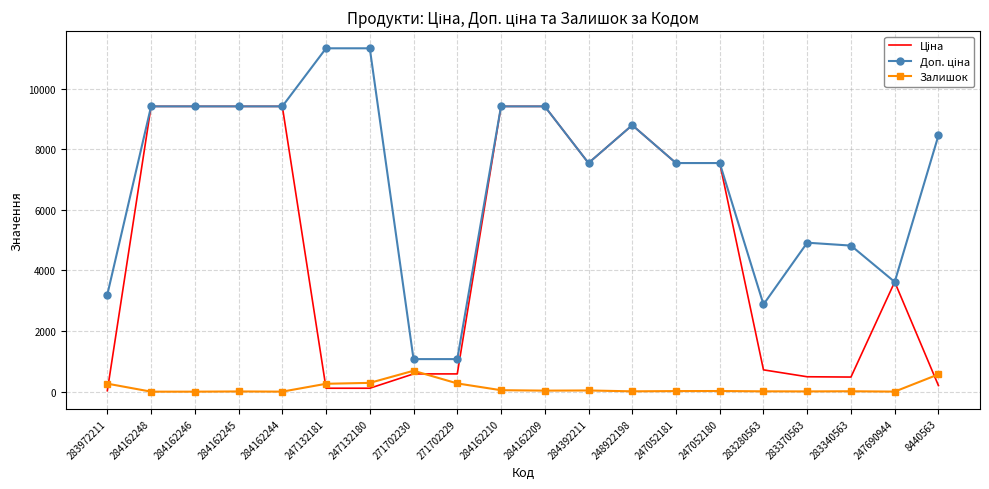

The Залишок series shows 34.0 at 284162209. True or false?

True